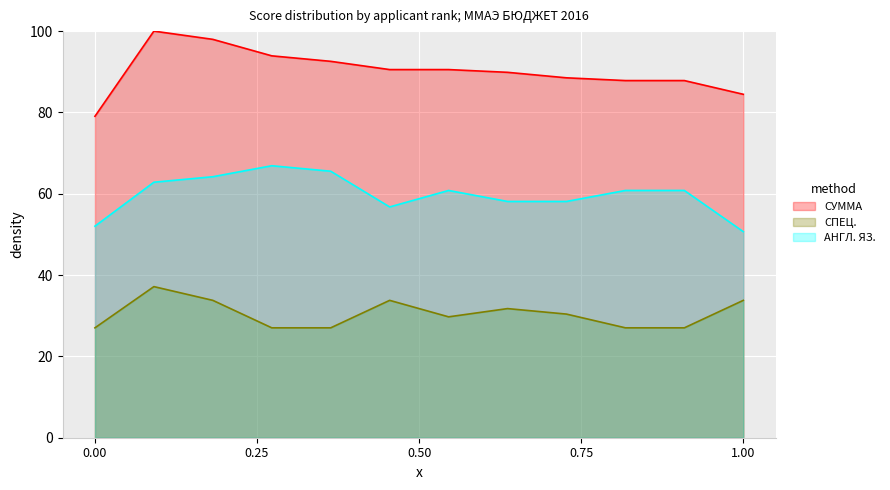

How many lines are shown in the chart?

3